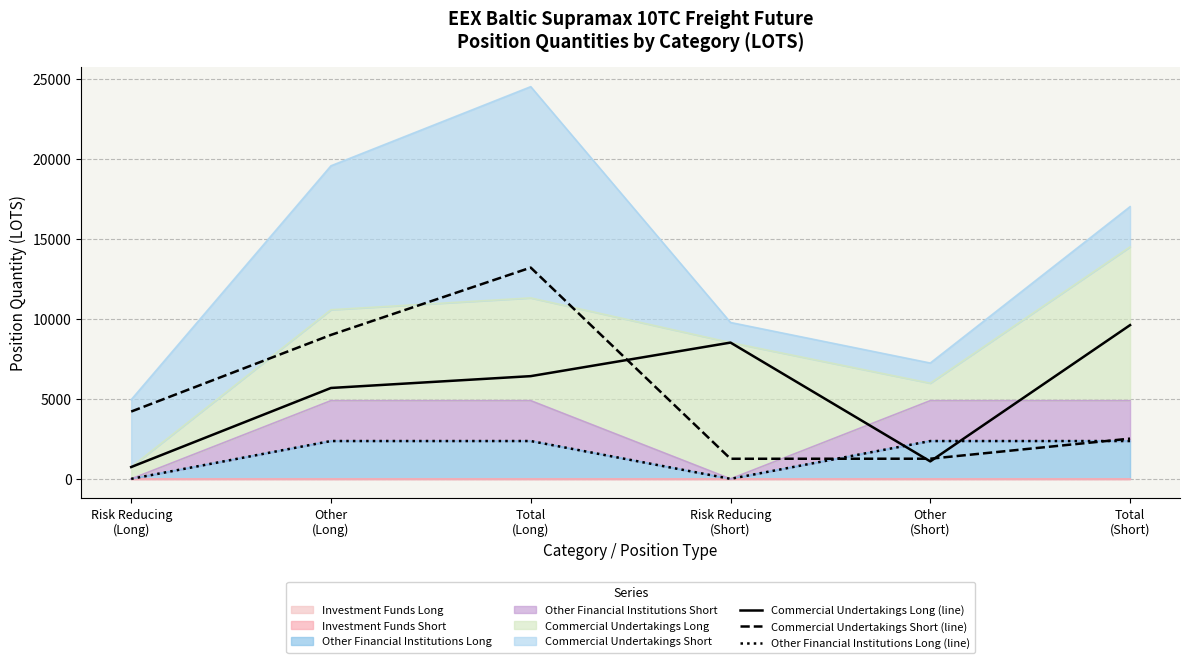

True or false: Other Financial Institutions Long (line) has a value of 0.0 at Risk Reducing
(Short).

True